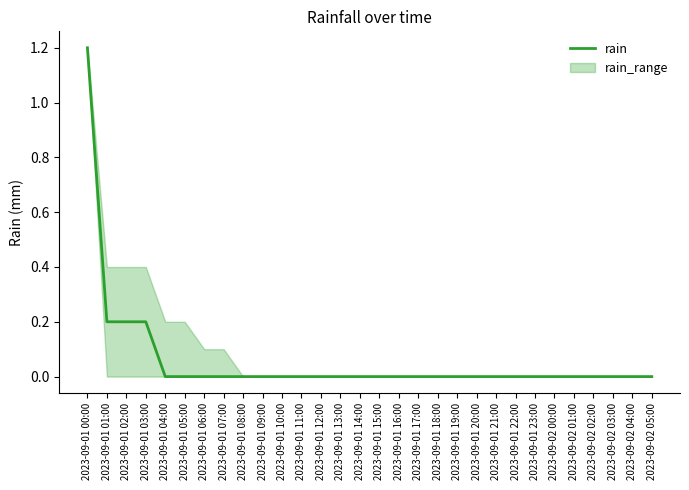

Which category has the highest value across all series?

2023-09-01 00:00